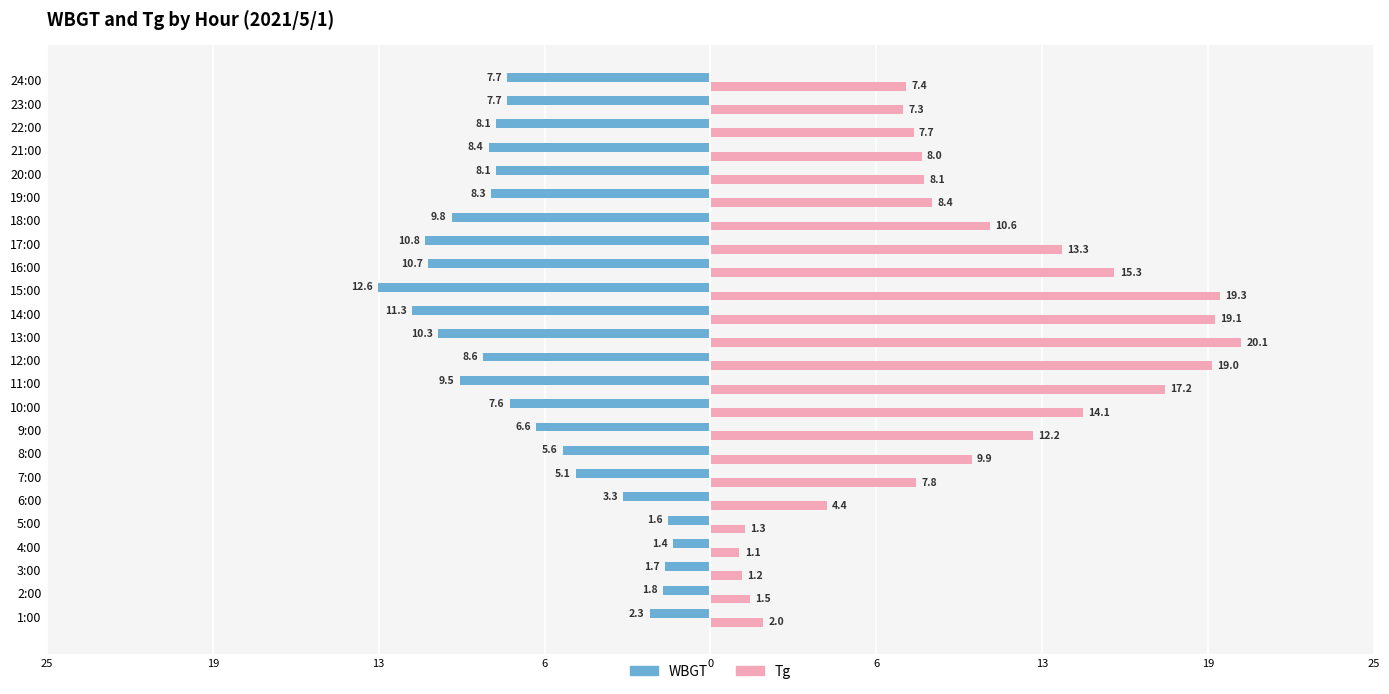

What is the difference between the maximum and minimum values in the Tg series?

19.0